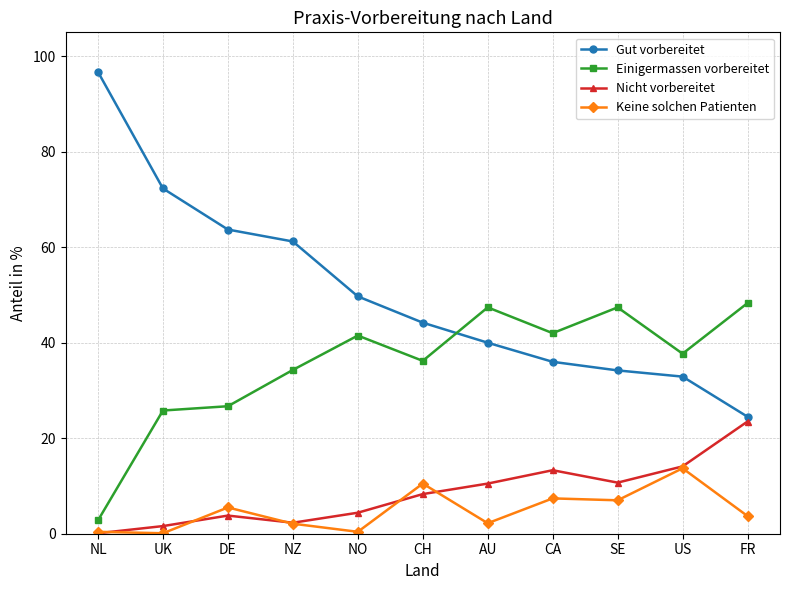

True or false: Nicht vorbereitet and Gut vorbereitet intersect in this chart.

False